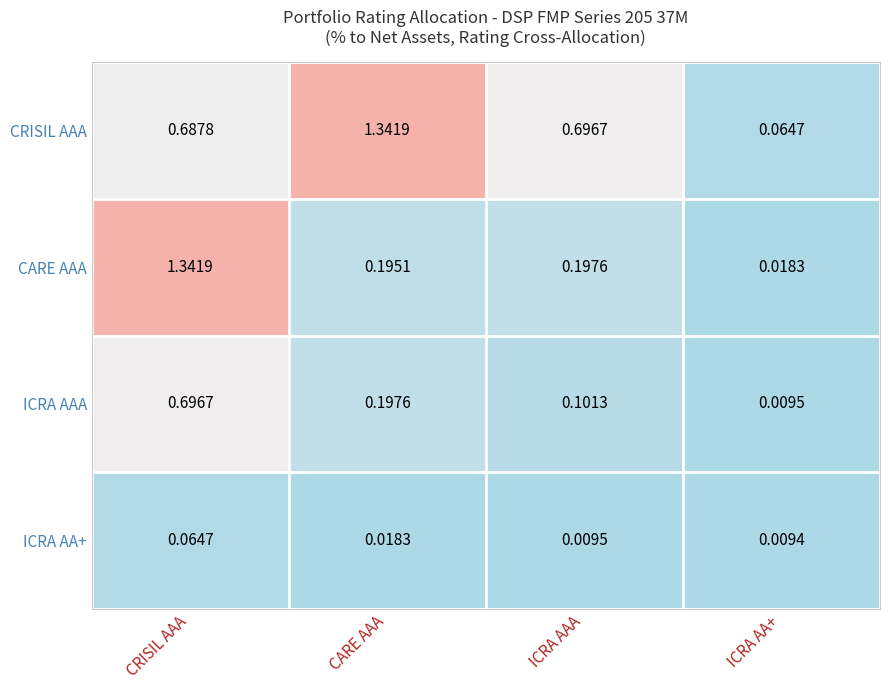

Between CARE AAA and ICRA AAA, which series saw the biggest shift?

CRISIL AAA